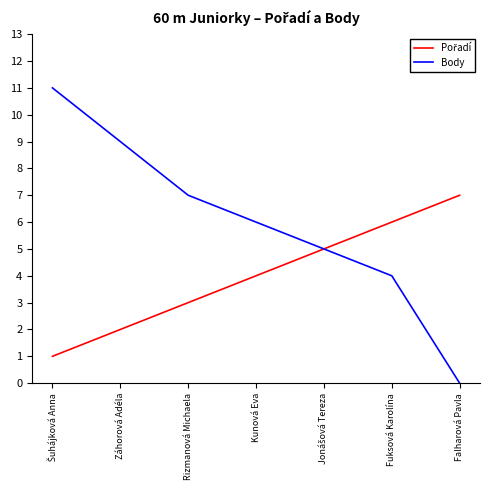

Which category has the lowest value in the Body series?

Falharová Pavla